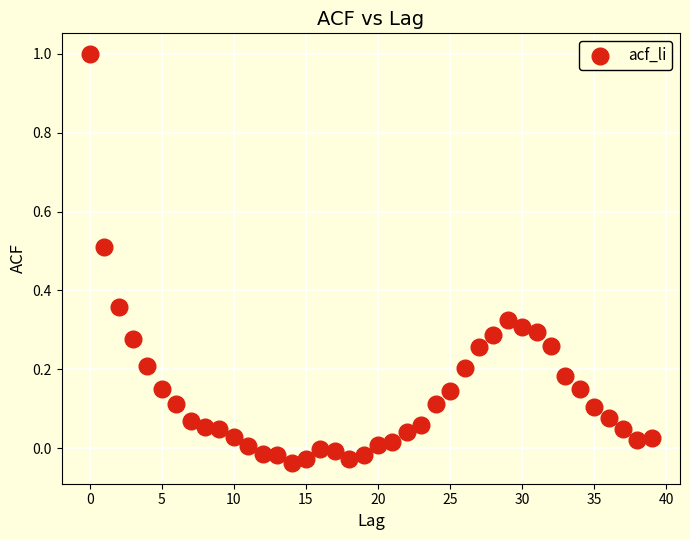

What is the range of Y values (max minus min)?

1.0